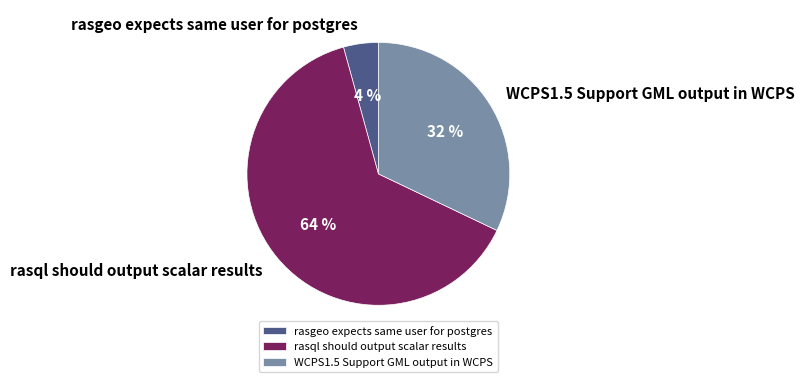

Combined, do WCPS1.5 Support GML output in WCPS and rasgeo expects same user for postgres account for over 50%?

No